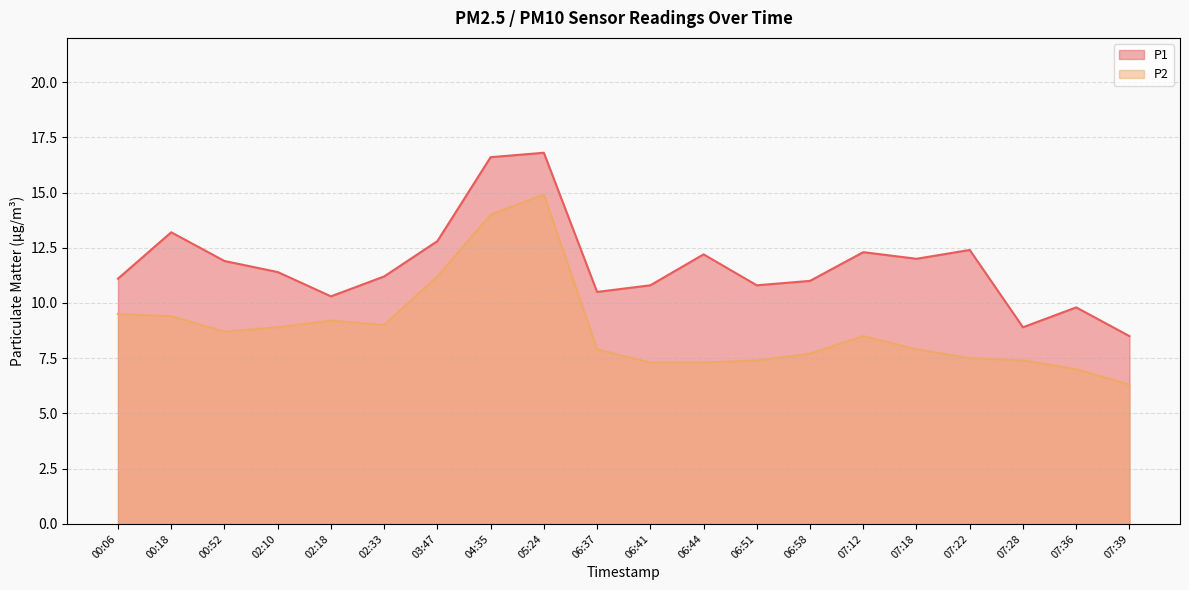

What is the difference between the maximum and minimum values in the P1 series?

8.3